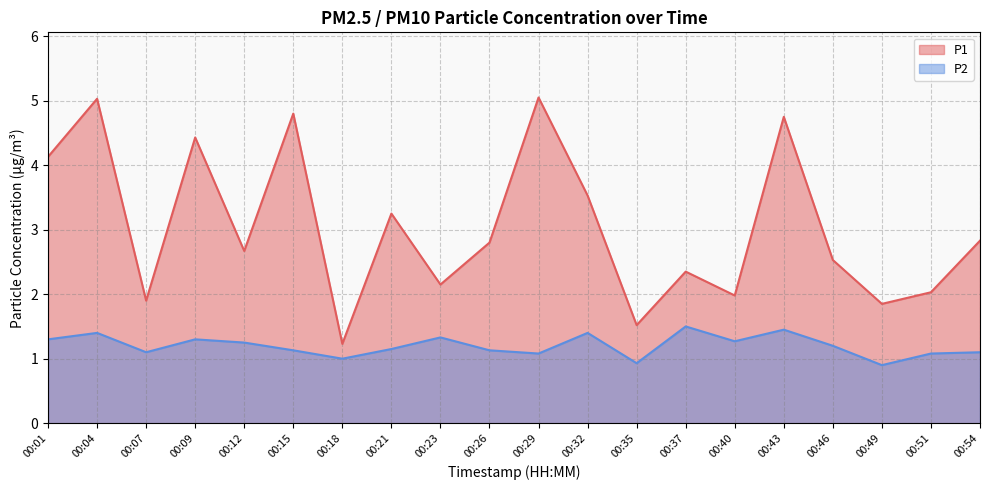

What are all the series names shown in the legend?

P1, P2